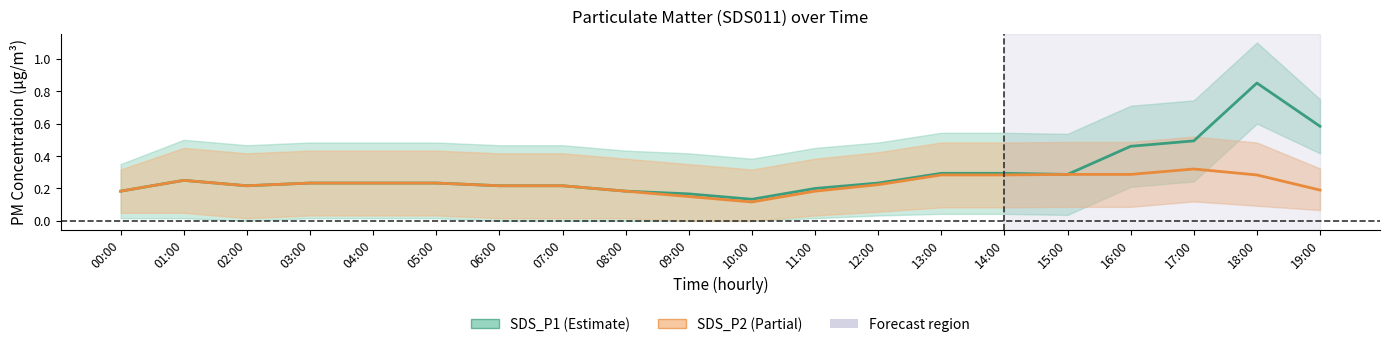

Rank the series by their average value, from highest to lowest.

SDS_P1, SDS_P2